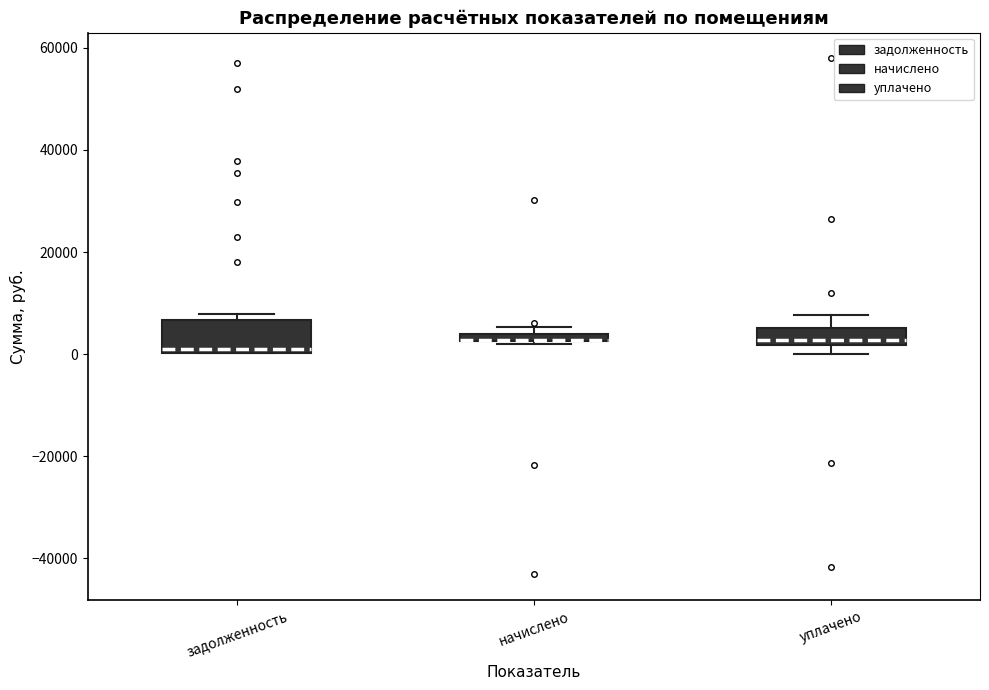

Where does the upper whisker of the box for уплачено end on the y-axis? The values are not printed on the chart, so give them approximately, as read against the axis.

8000